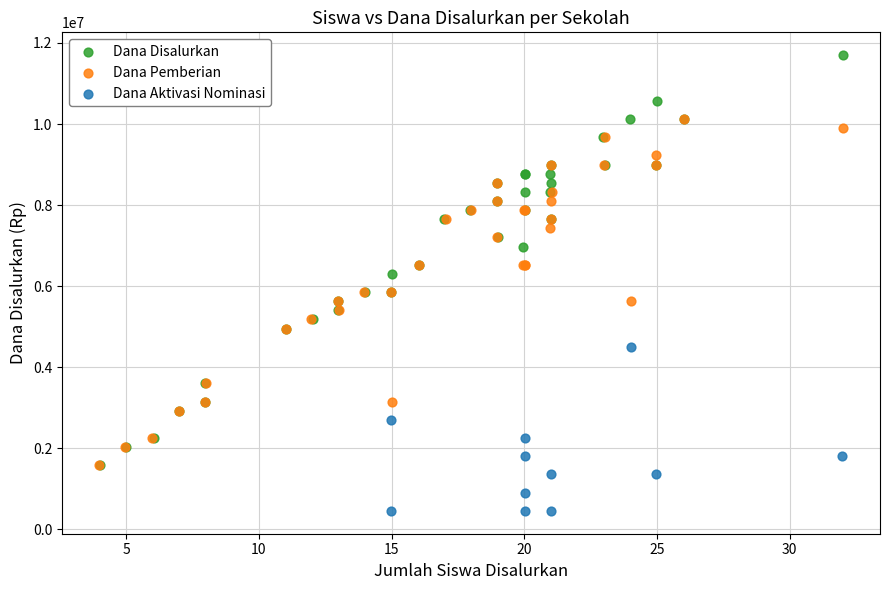

Which series has the largest Y range (max minus min)?

Dana Disalurkan